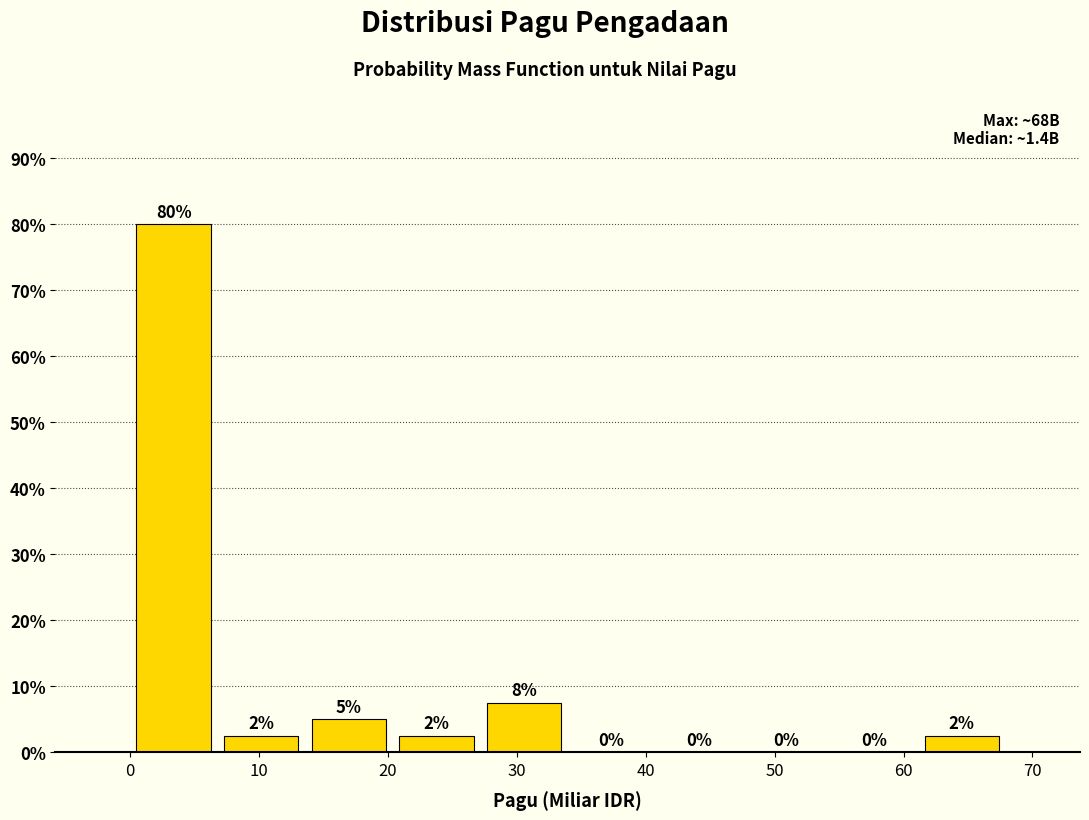

Which range on the x-axis has the tallest bar?

0 to 7